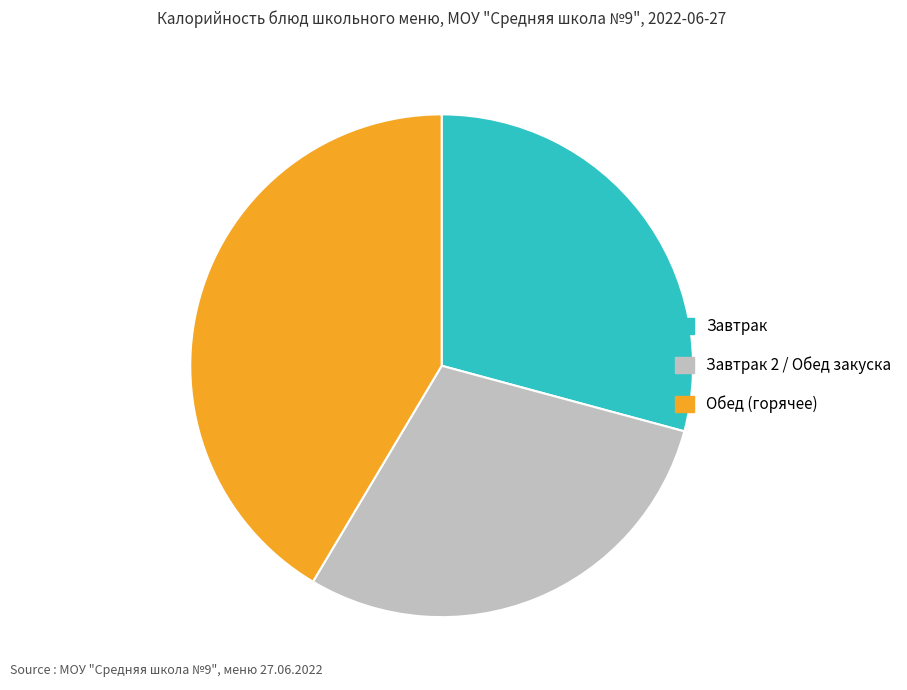

Is Завтрак 2 / Обед закуска the majority of the pie?

No